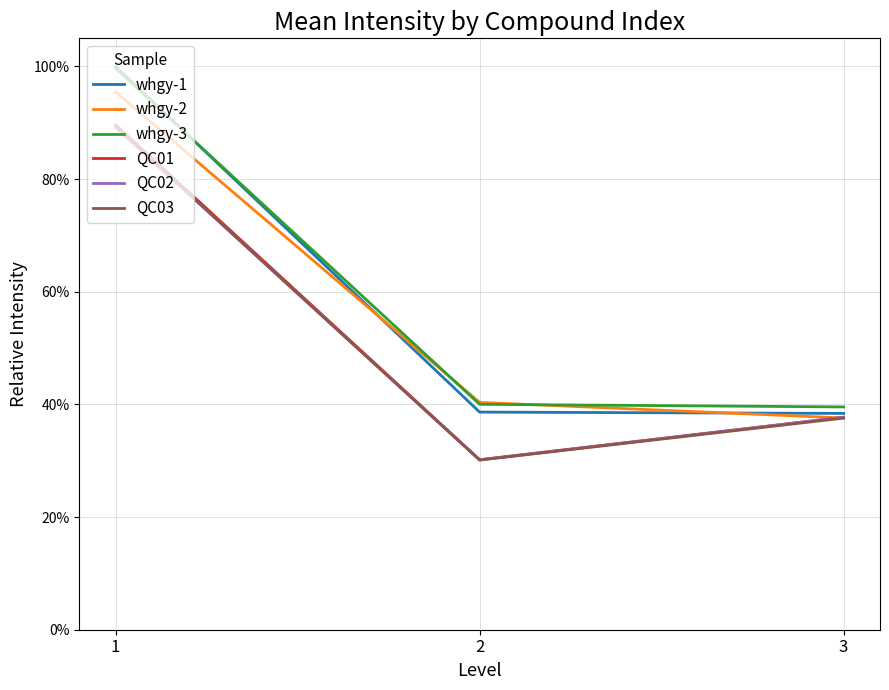

Is it true that QC03 equals 0.9 at 1?

True